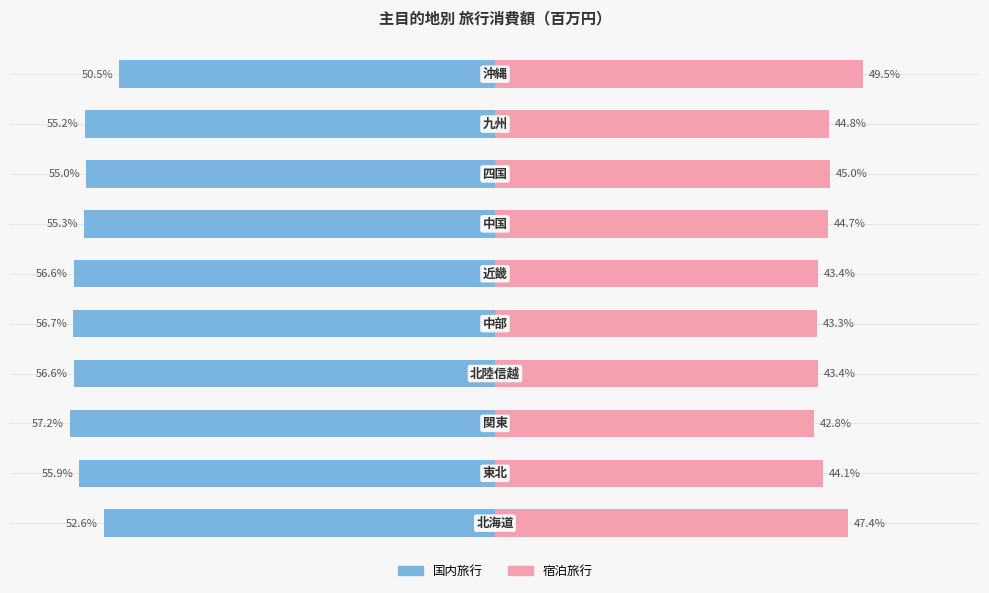

Are the bars grouped side by side (vs. stacked)?

Yes